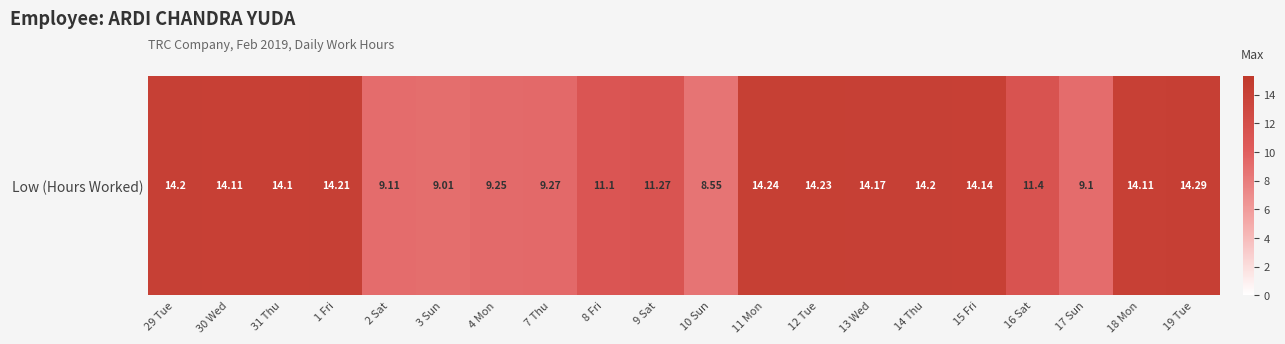

What is the difference between the maximum and minimum values?

5.7